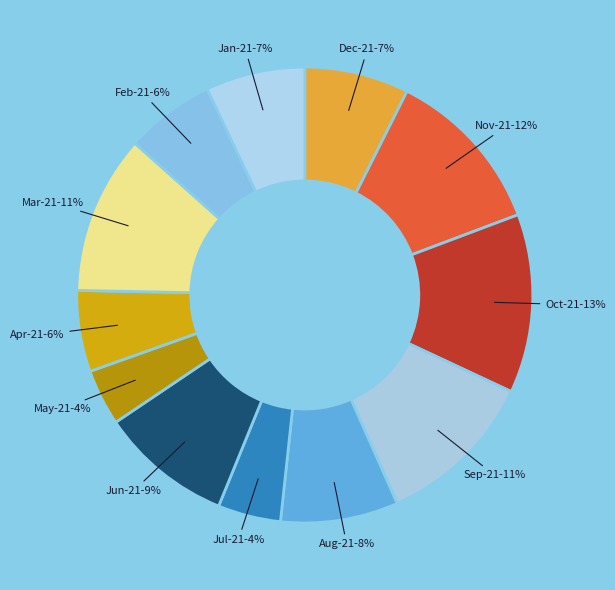

To the nearest percent, what is the difference between the largest and smallest slice percentages?

9%